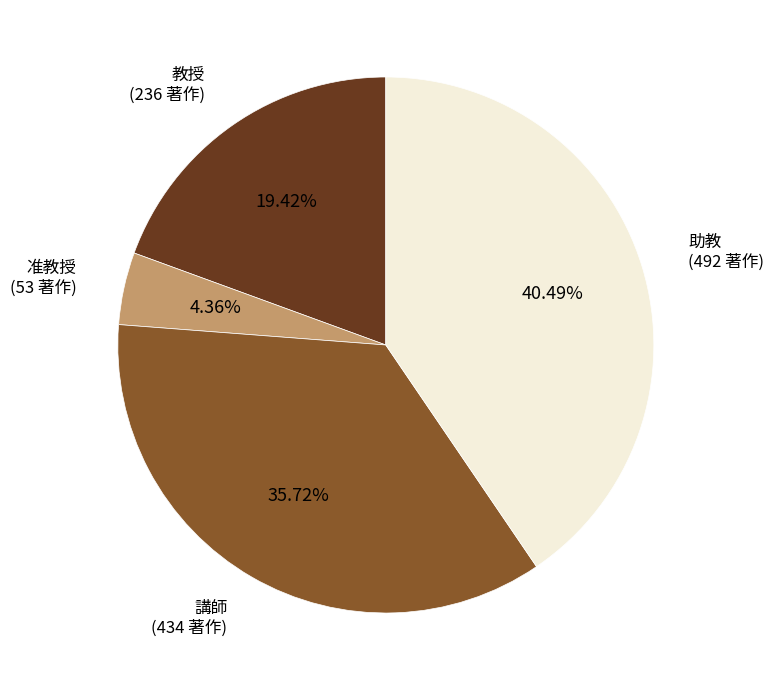

Does any single category account for the majority?

No